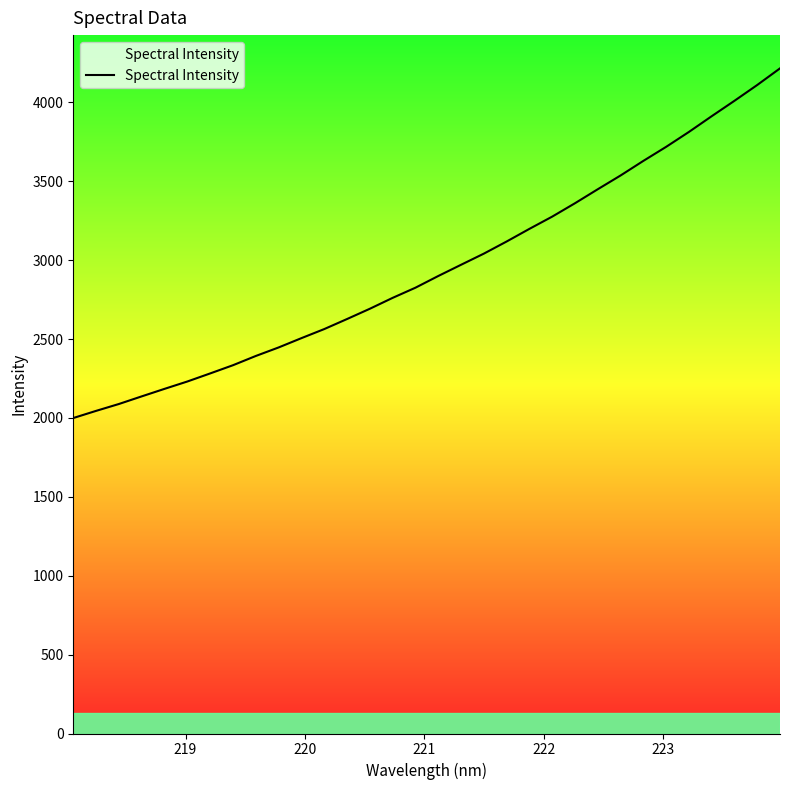

What is the minimum value shown in the chart?

1999.5